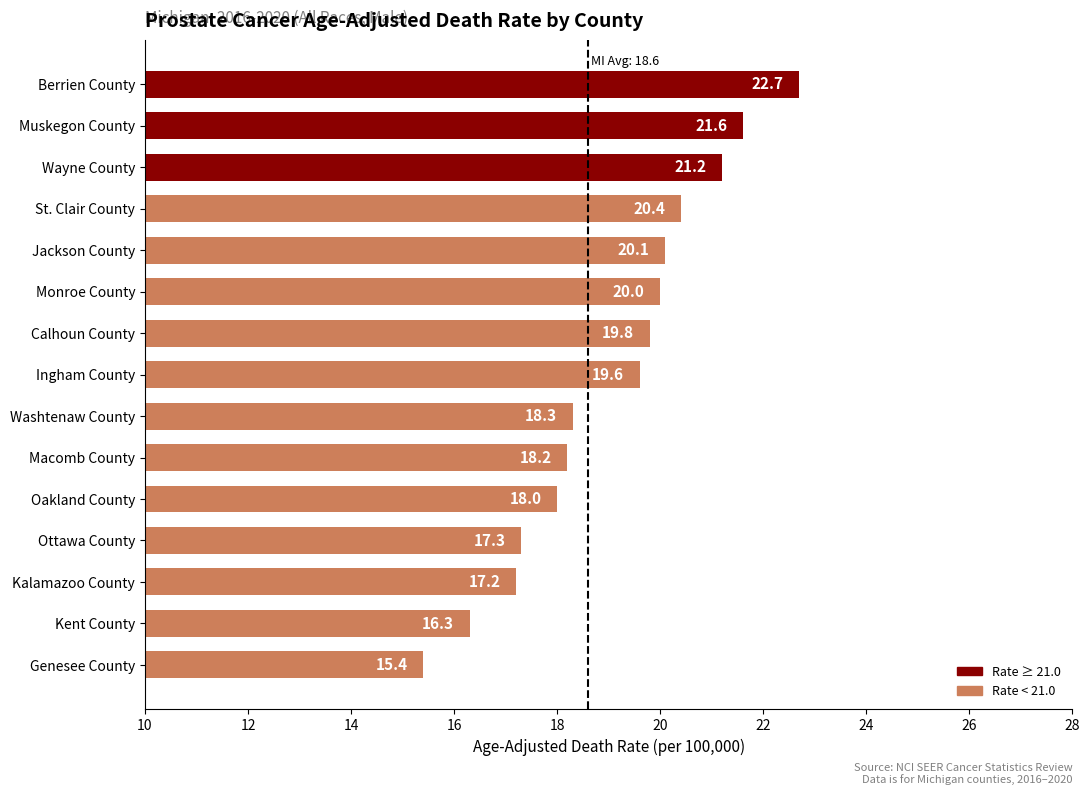

How many bars are there in total?

15